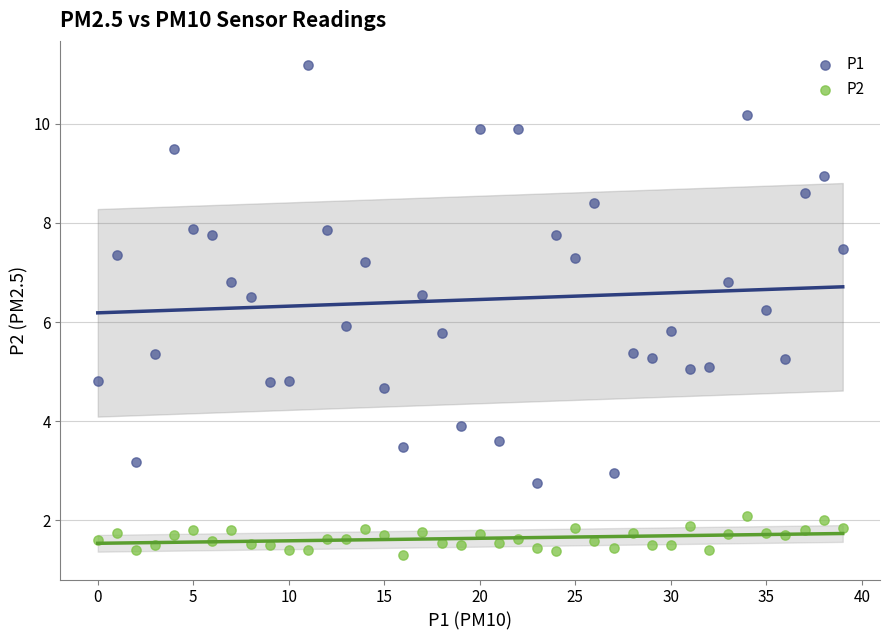

What are all the series names shown in the legend?

P1, P2